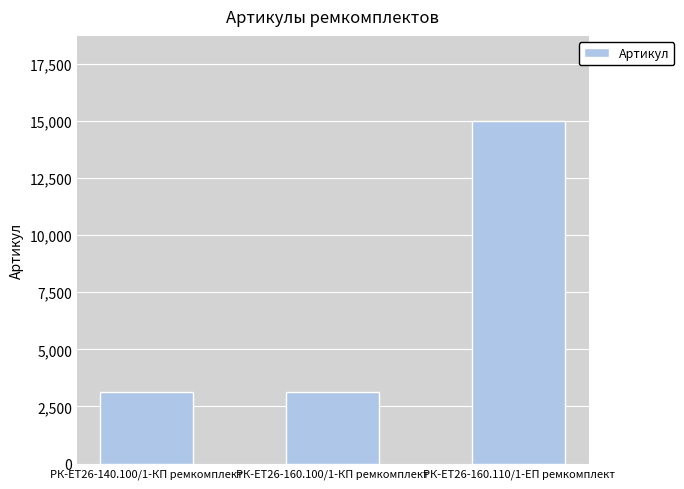

How many series are shown in this chart?

1